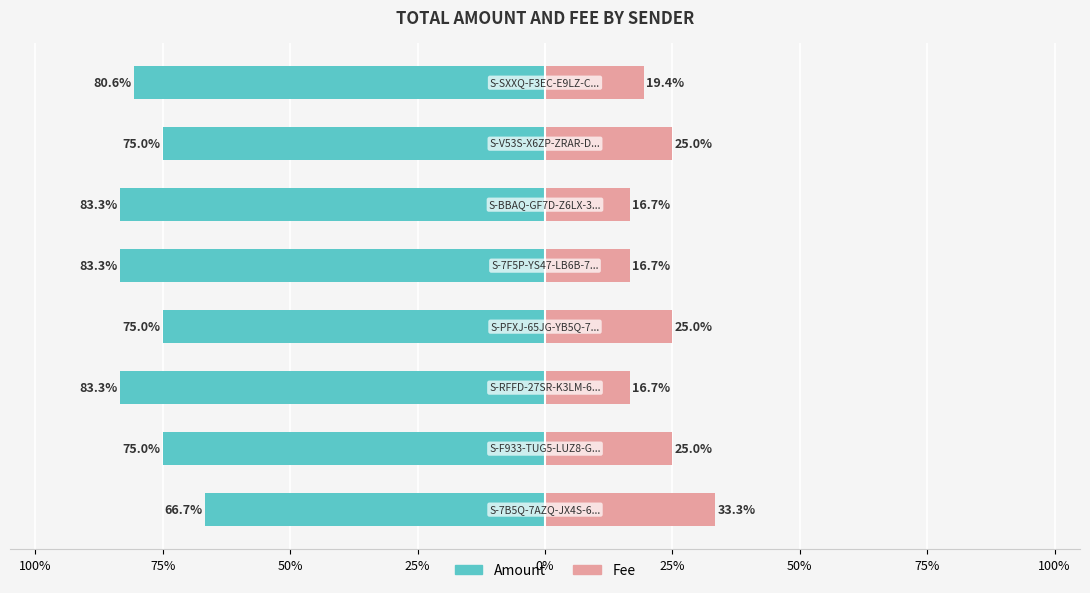

What is the spread (max minus min) of values at 25%?

100.0